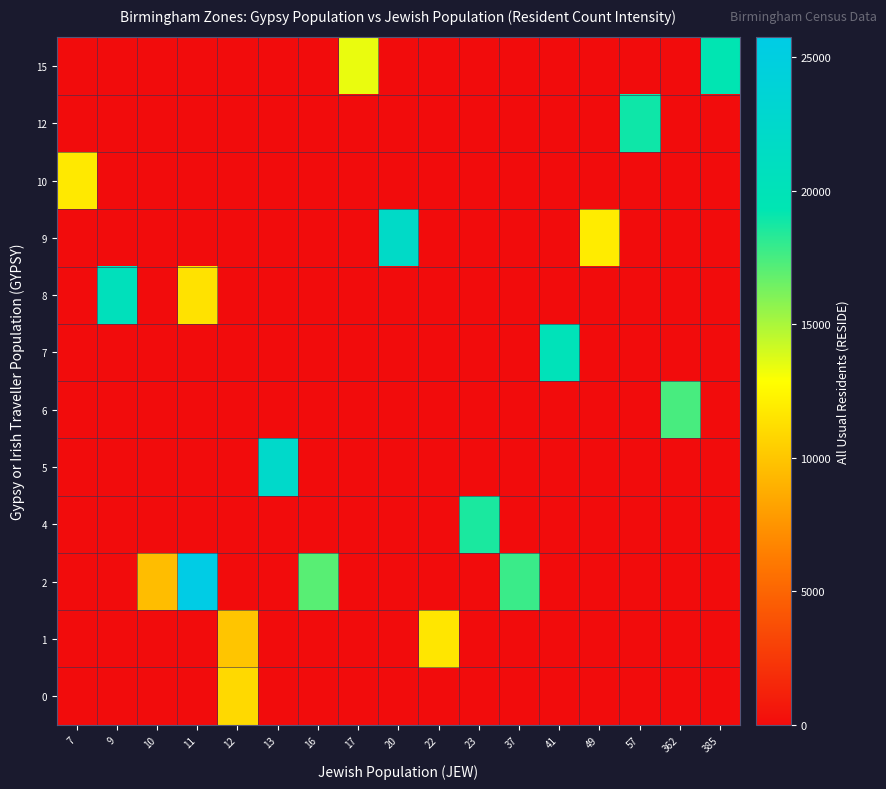

Reading right to left, list all the values displayed in this chart.

0: 385=0.0	362=0.0	57=0.0	49=0.0	41=0.0	37=0.0	23=0.0	22=0.0	20=0.0	17=0.0	16=0.0	13=0.0	12=10962.0	11=0.0	10=0.0	9=0.0	7=0.0
1: 385=0.0	362=0.0	57=0.0	49=0.0	41=0.0	37=0.0	23=0.0	22=11653.0	20=0.0	17=0.0	16=0.0	13=0.0	12=9971.0	11=0.0	10=0.0	9=0.0	7=0.0
2: 385=0.0	362=0.0	57=0.0	49=0.0	41=0.0	37=17810.0	23=0.0	22=0.0	20=0.0	17=0.0	16=17074.5	13=0.0	12=0.0	11=25744.0	10=9577.0	9=0.0	7=0.0
4: 385=0.0	362=0.0	57=0.0	49=0.0	41=0.0	37=0.0	23=18605.0	22=0.0	20=0.0	17=0.0	16=0.0	13=0.0	12=0.0	11=0.0	10=0.0	9=0.0	7=0.0
5: 385=0.0	362=0.0	57=0.0	49=0.0	41=0.0	37=0.0	23=0.0	22=0.0	20=0.0	17=0.0	16=0.0	13=22333.0	12=0.0	11=0.0	10=0.0	9=0.0	7=0.0
6: 385=0.0	362=17494.0	57=0.0	49=0.0	41=0.0	37=0.0	23=0.0	22=0.0	20=0.0	17=0.0	16=0.0	13=0.0	12=0.0	11=0.0	10=0.0	9=0.0	7=0.0
7: 385=0.0	362=0.0	57=0.0	49=0.0	41=20153.0	37=0.0	23=0.0	22=0.0	20=0.0	17=0.0	16=0.0	13=0.0	12=0.0	11=0.0	10=0.0	9=0.0	7=0.0
8: 385=0.0	362=0.0	57=0.0	49=0.0	41=0.0	37=0.0	23=0.0	22=0.0	20=0.0	17=0.0	16=0.0	13=0.0	12=0.0	11=11429.0	10=0.0	9=20446.0	7=0.0
9: 385=0.0	362=0.0	57=0.0	49=11931.0	41=0.0	37=0.0	23=0.0	22=0.0	20=22014.0	17=0.0	16=0.0	13=0.0	12=0.0	11=0.0	10=0.0	9=0.0	7=0.0
10: 385=0.0	362=0.0	57=0.0	49=0.0	41=0.0	37=0.0	23=0.0	22=0.0	20=0.0	17=0.0	16=0.0	13=0.0	12=0.0	11=0.0	10=0.0	9=0.0	7=11796.0
12: 385=0.0	362=0.0	57=18948.0	49=0.0	41=0.0	37=0.0	23=0.0	22=0.0	20=0.0	17=0.0	16=0.0	13=0.0	12=0.0	11=0.0	10=0.0	9=0.0	7=0.0
15: 385=19327.0	362=0.0	57=0.0	49=0.0	41=0.0	37=0.0	23=0.0	22=0.0	20=0.0	17=13416.0	16=0.0	13=0.0	12=0.0	11=0.0	10=0.0	9=0.0	7=0.0